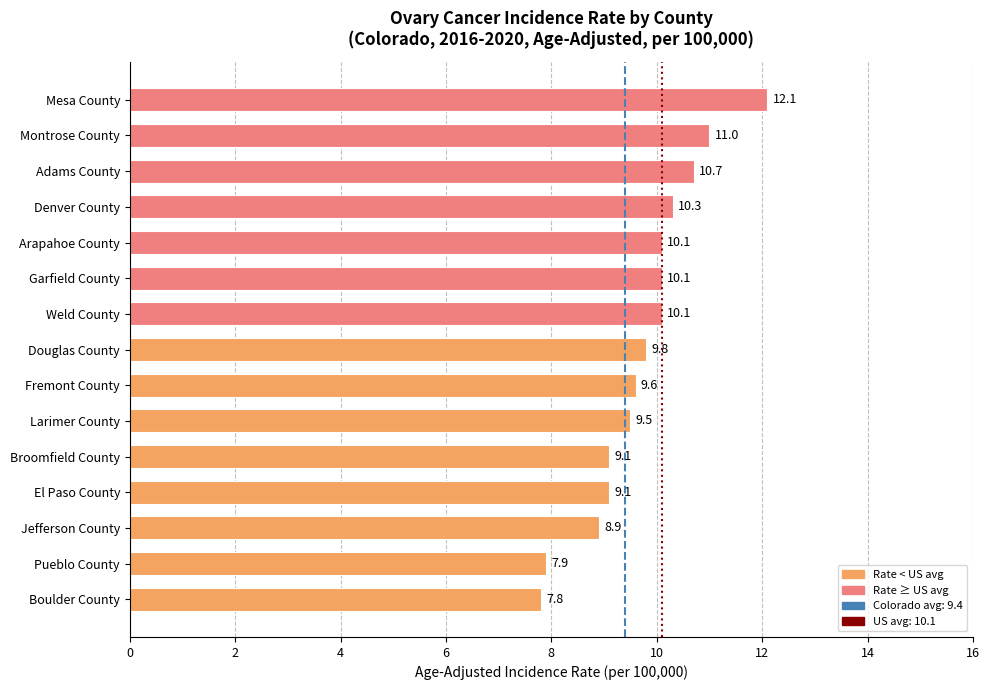

What is the difference between the maximum and second lowest values?

4.2